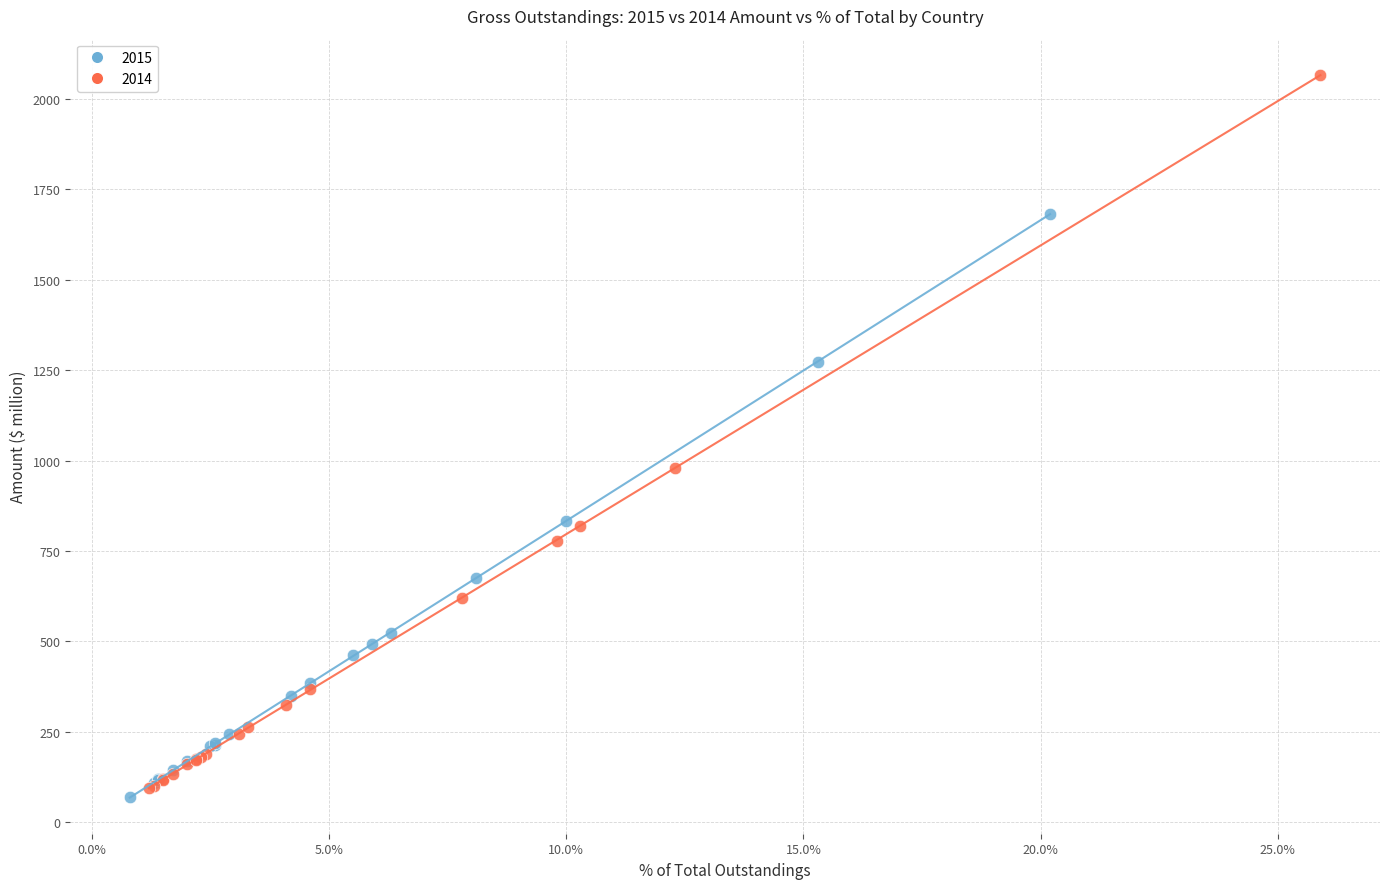

Which series contains the highest Y value?

2014